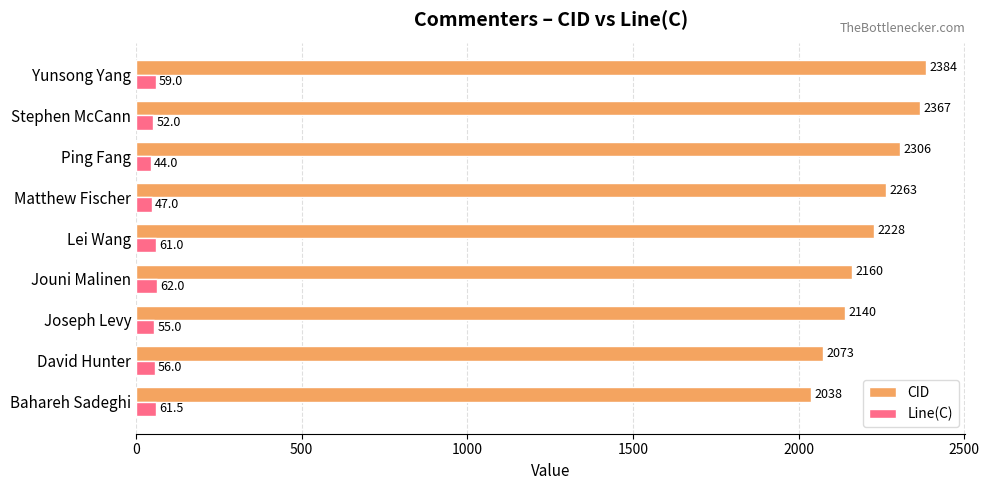

Between Bahareh Sadeghi and Joseph Levy, which series saw the biggest shift?

CID